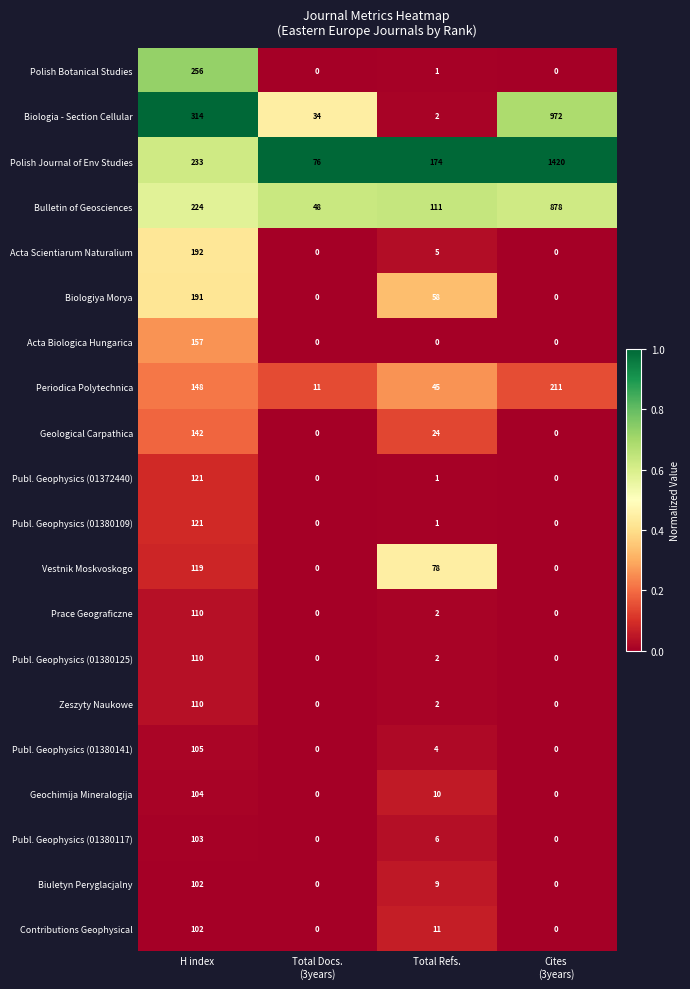

What is the average value of the Zeszyty Naukowe series?

28